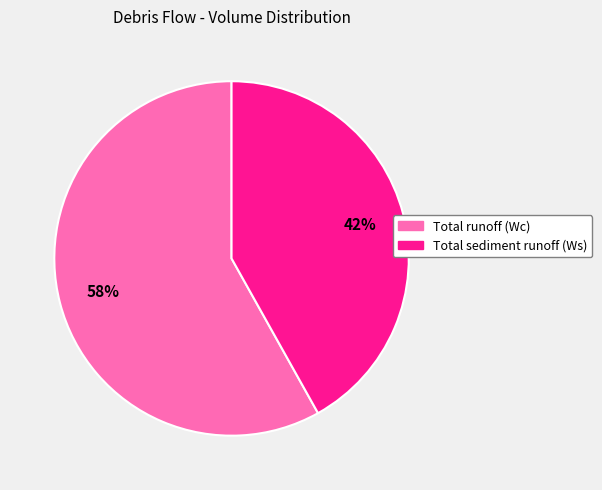

Between Total sediment runoff (Ws) and Total runoff (Wc), which is larger?

Total runoff (Wc)